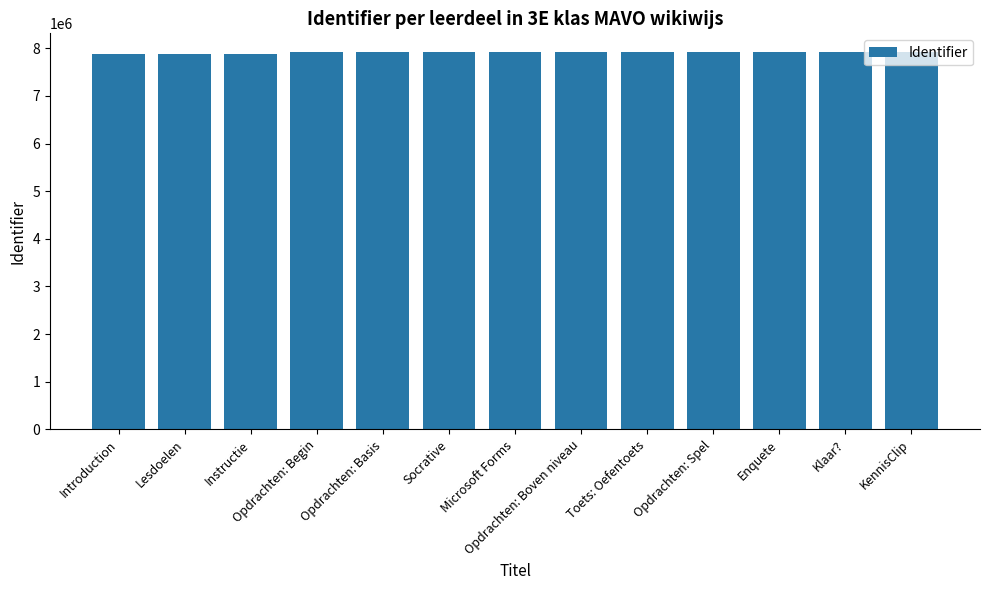

What is the ratio of the value at KennisClip to the value at Lesdoelen?

1.0